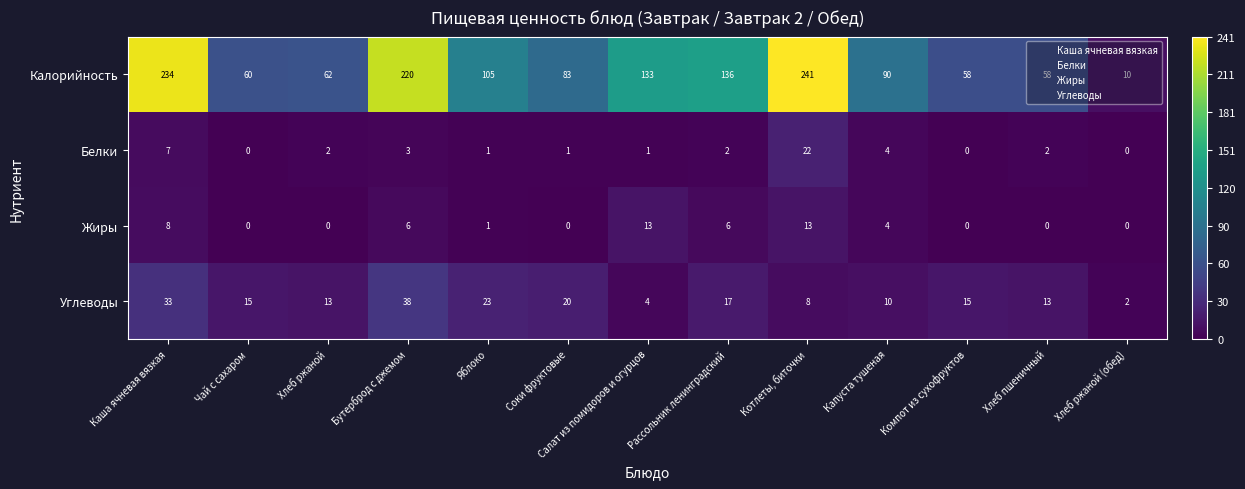

What is the difference between the maximum and minimum values in the Углеводы series?

36